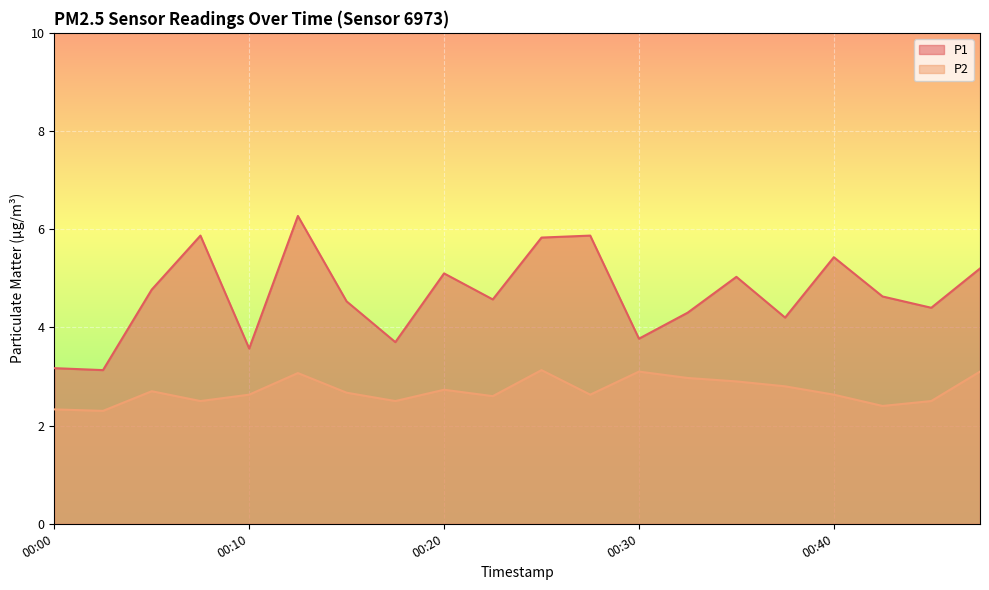

At which label does P1 reach its minimum?

00:03